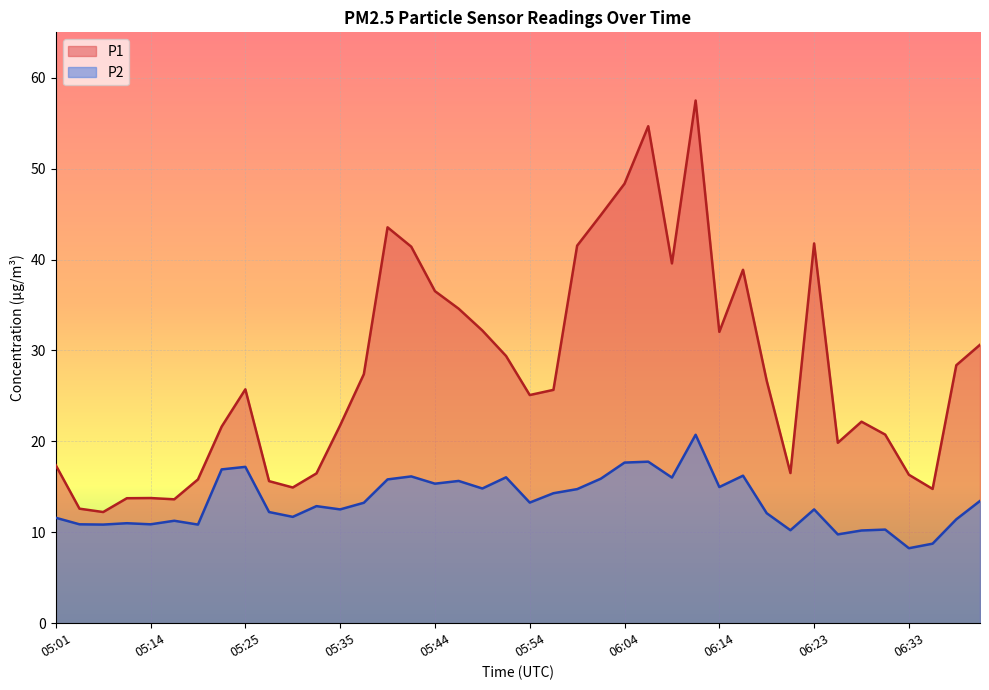

At which category is the sum across all series the highest?

06:11